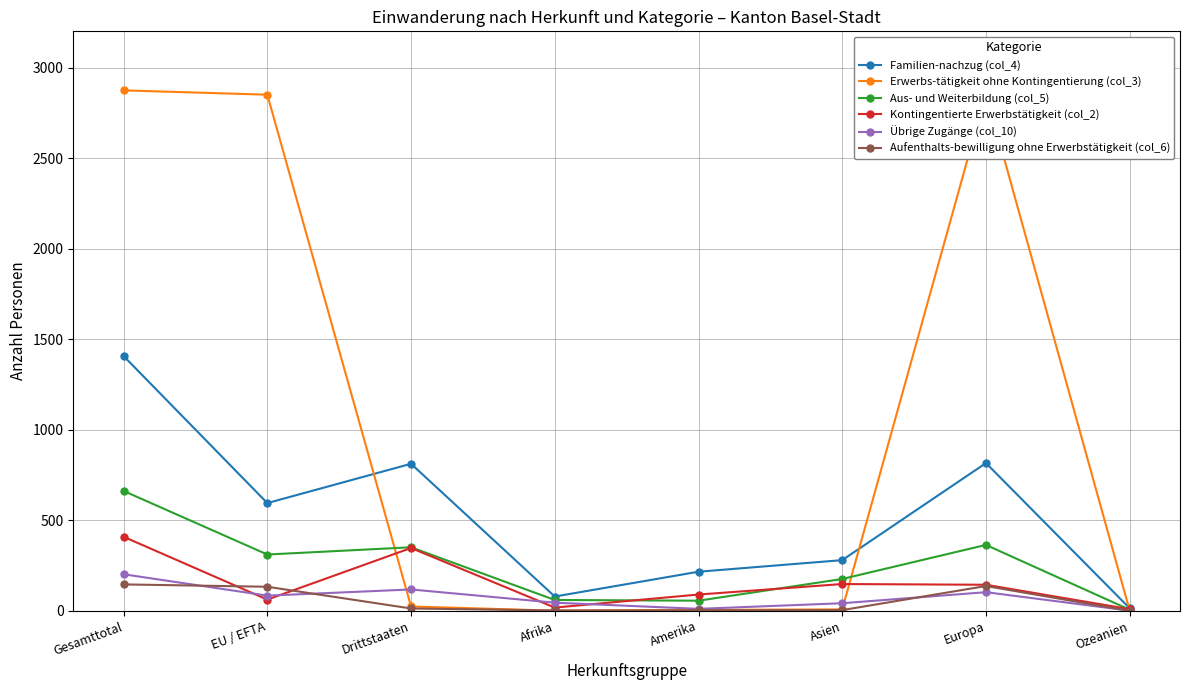

Which series has the widest spread of values?

Erwerbs-tätigkeit ohne Kontingentierung (col_3)